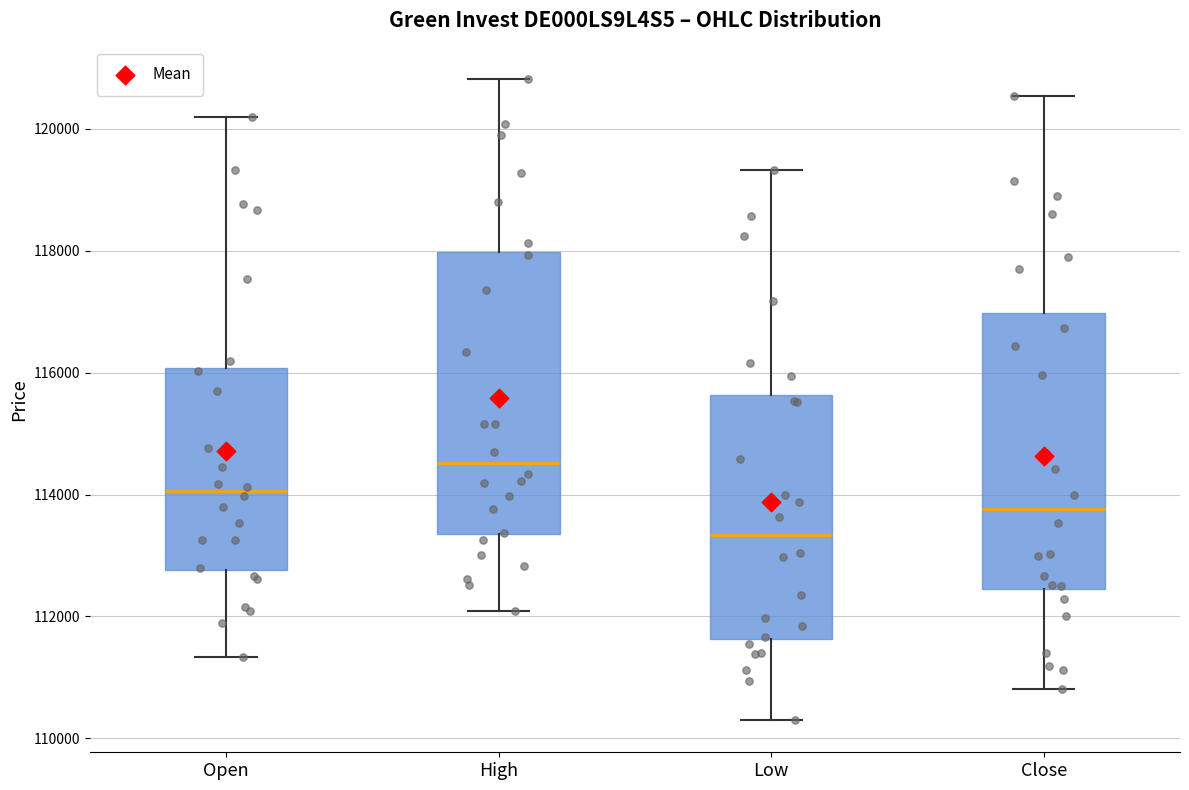

Where is the lower edge of the box for Close on the y-axis? The values are not printed on the chart, so give them approximately, as read against the axis.

112400